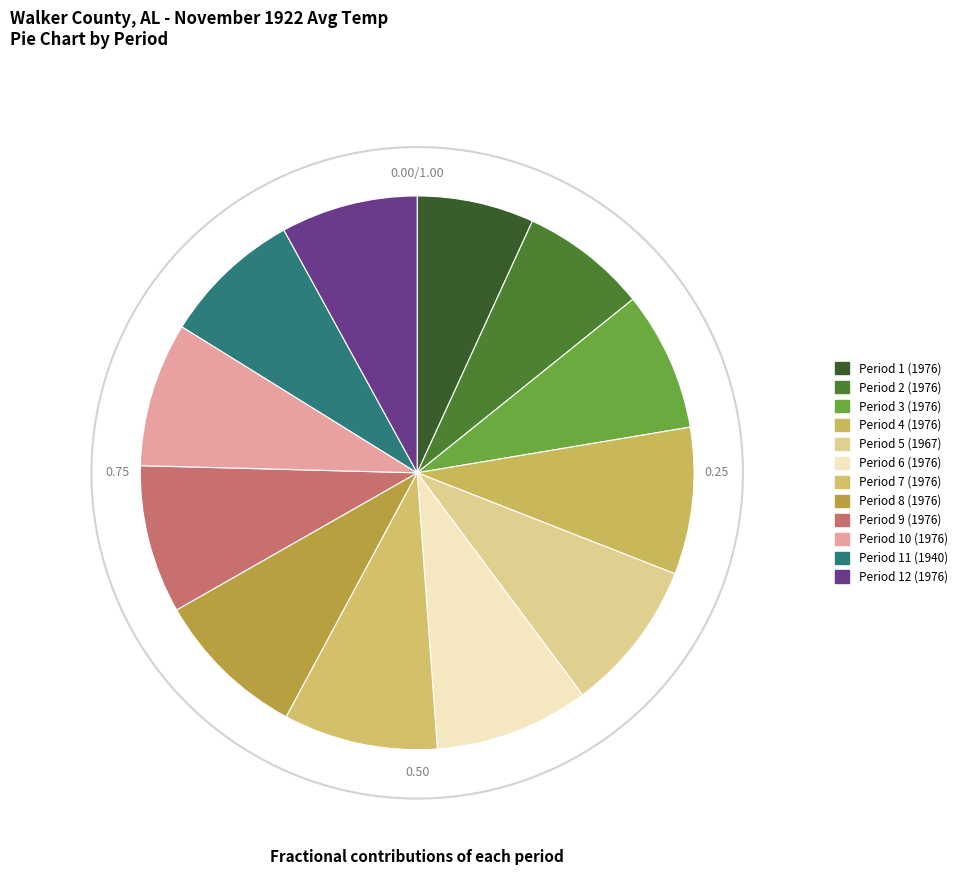

Which has a higher value, 1967 or 1976?

1967